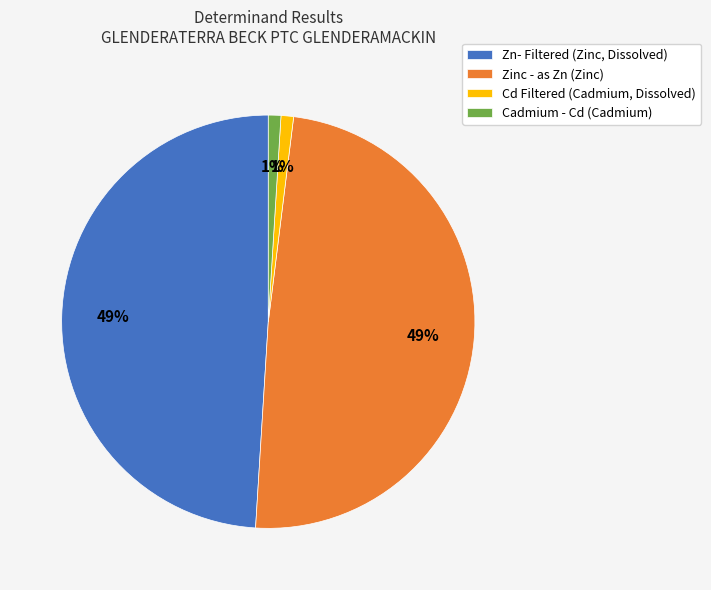

Is it true that Cd Filtered is 1% of the pie?

True